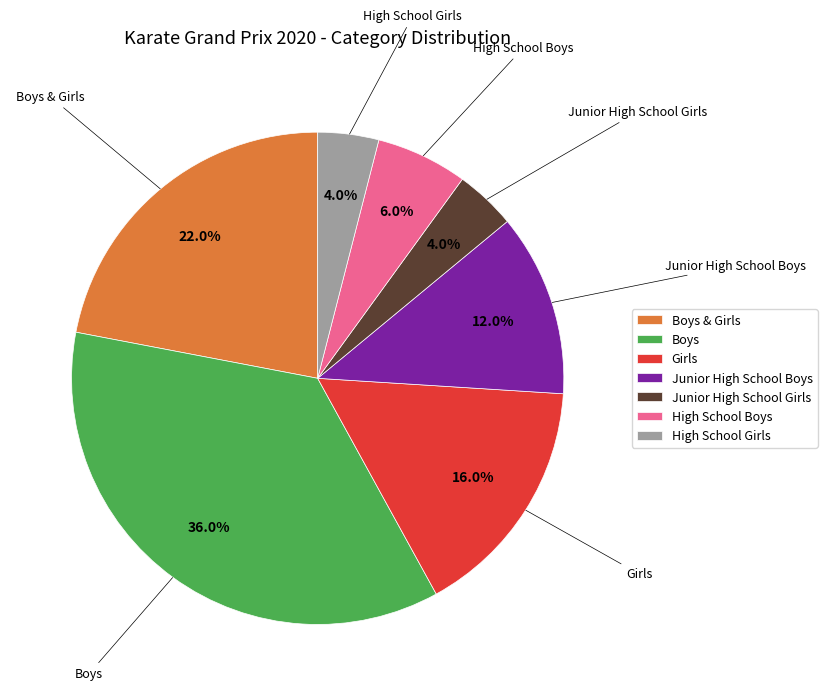

Do Boys & Girls and Girls together represent more than half of the pie?

No